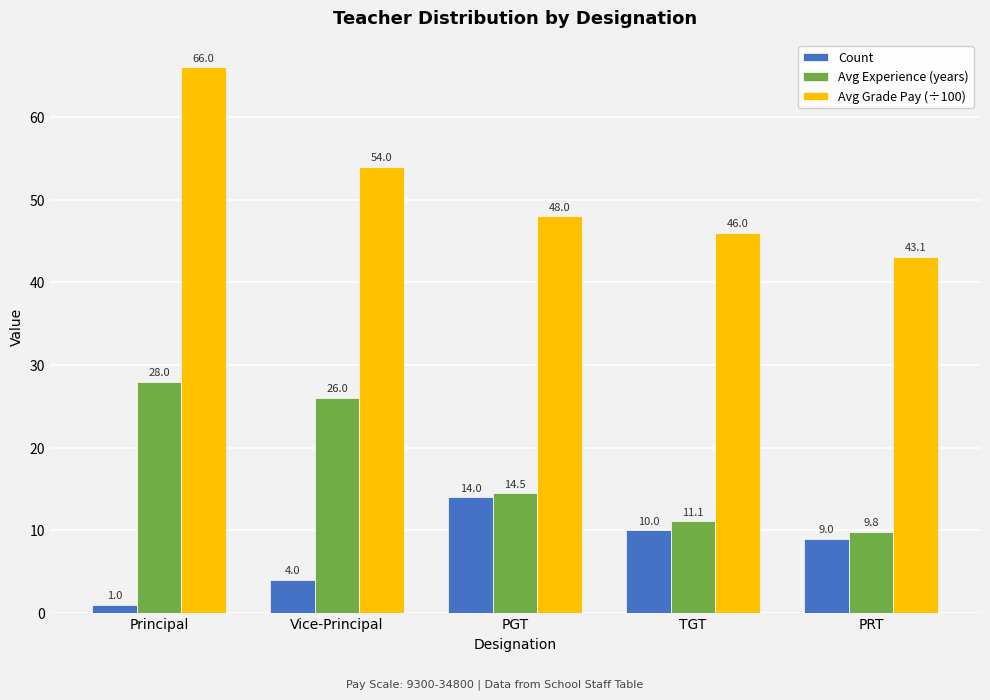

How many distinct data groups are displayed?

3